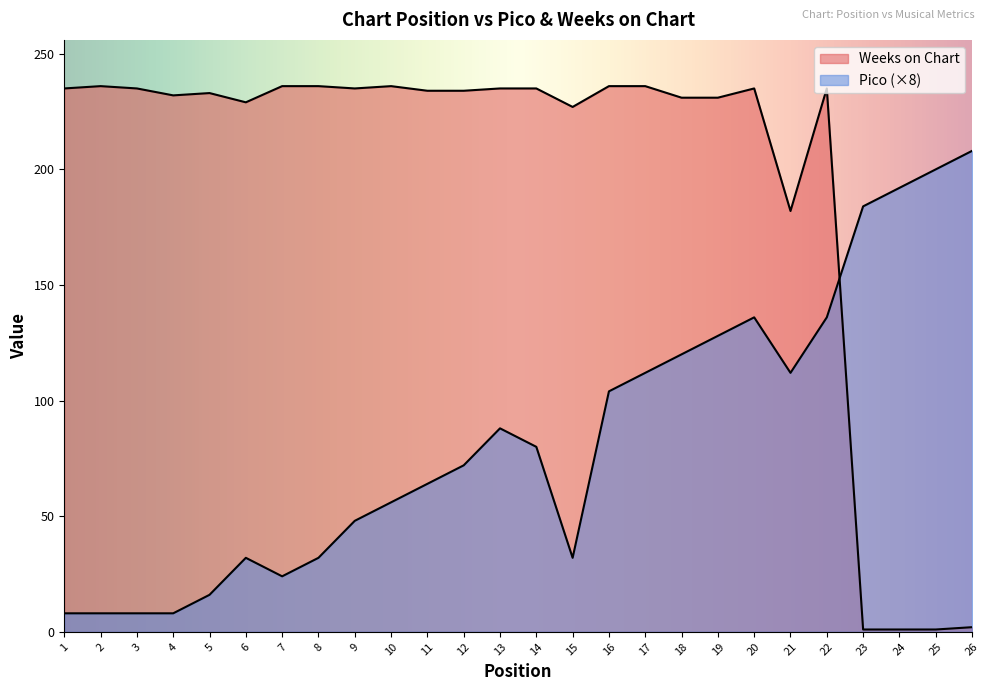

Which series has the largest total across all categories?

Weeks on Chart